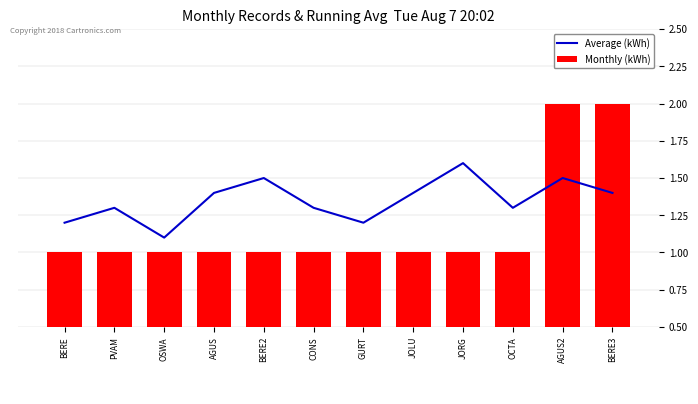

What is the maximum value for Average (kWh)?

1.6